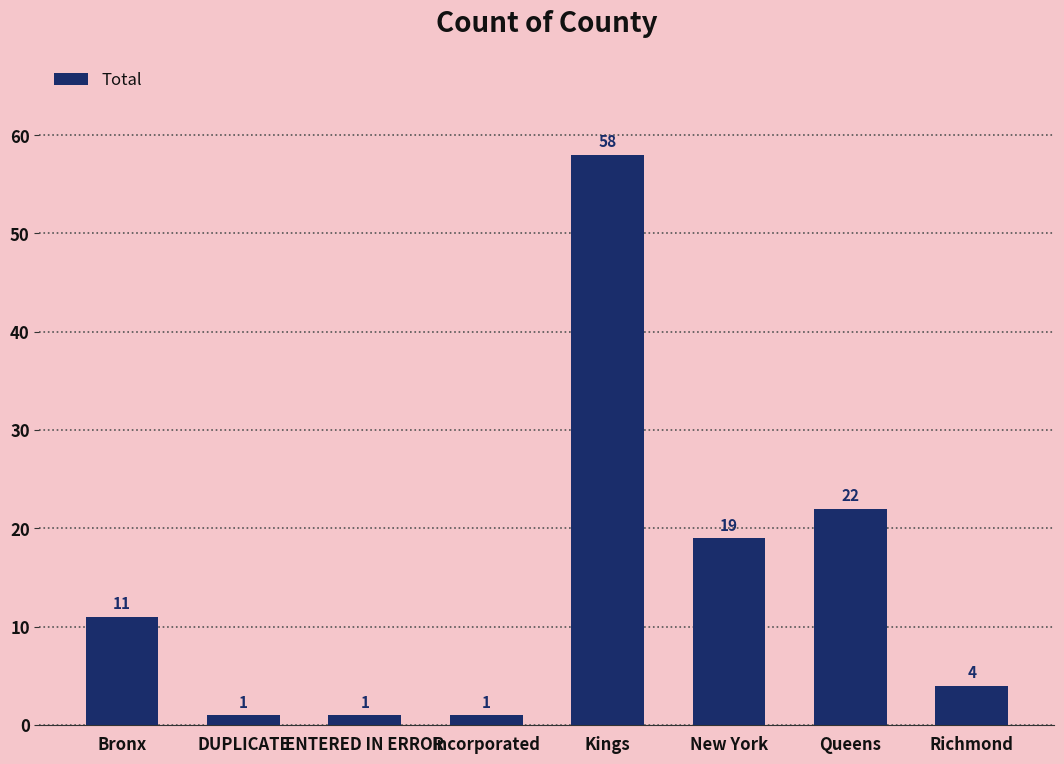

How many values are below 11?

4